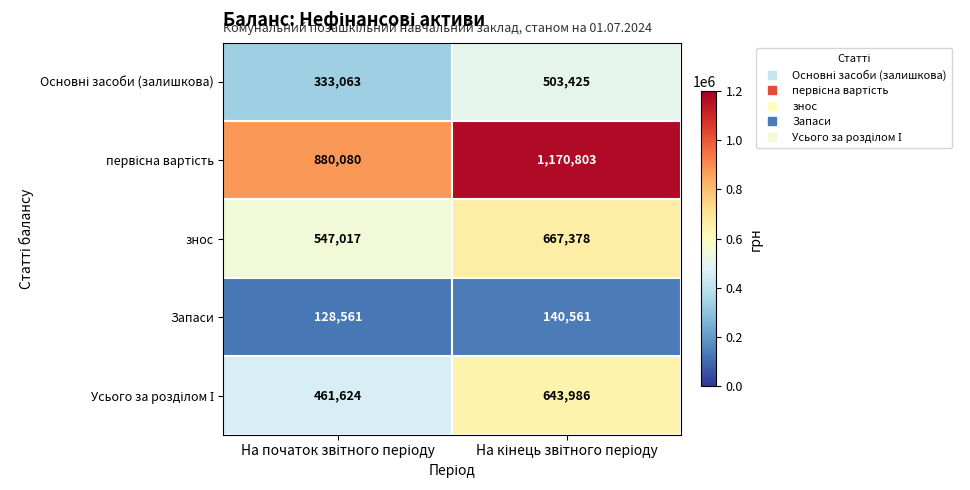

What is the sum of all знос values?

1214395